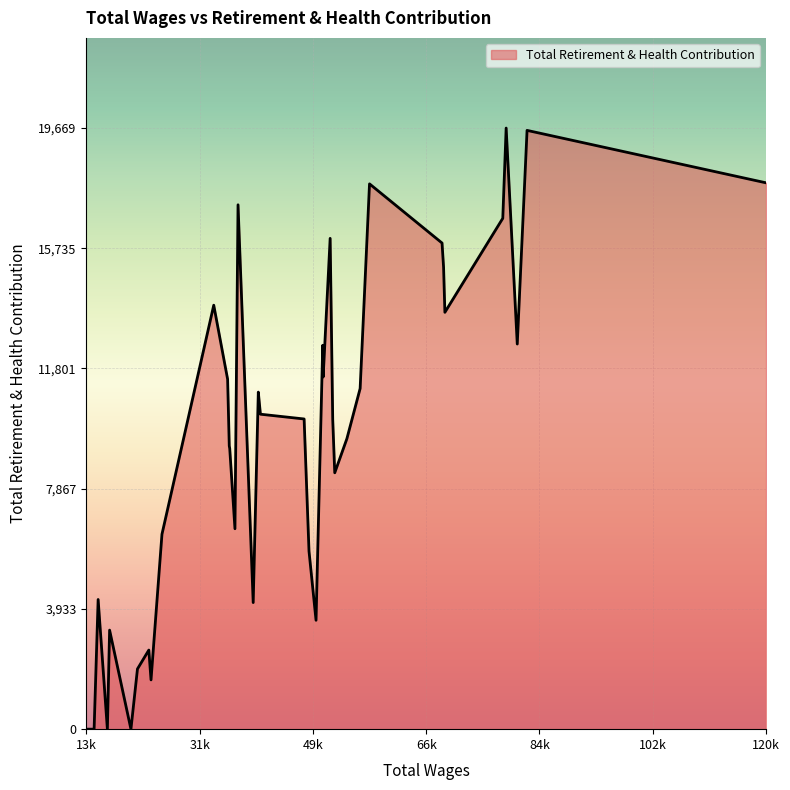

What is the difference between the maximum and minimum values?

19669